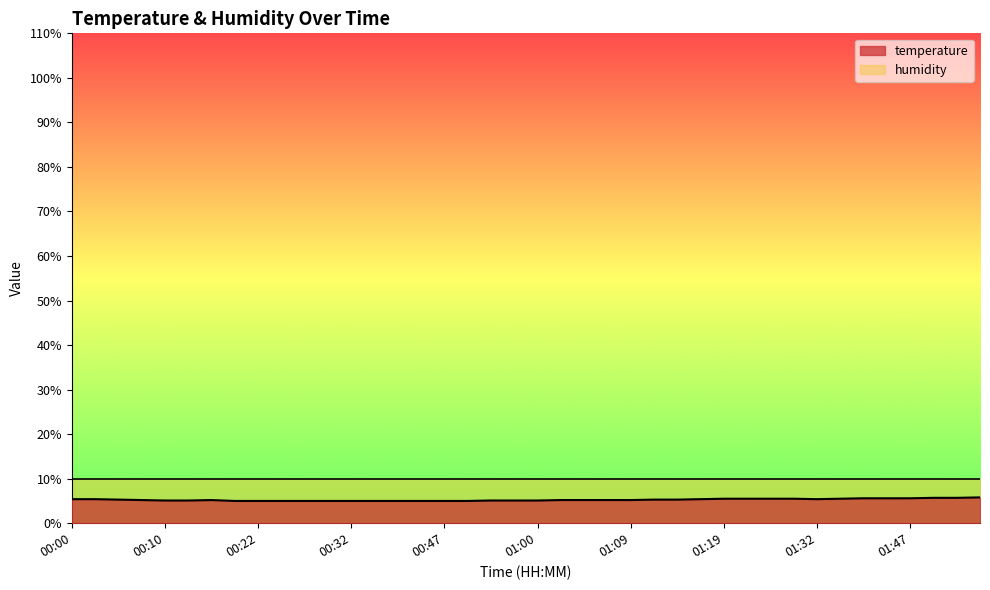

List the labels in order of value, smallest first.

00:19, 00:22, 00:24, 00:27, 00:29, 00:32, 00:34, 00:42, 00:44, 00:47, 00:49, 00:10, 00:12, 00:55, 00:57, 01:00, 00:07, 00:15, 01:02, 01:05, 01:07, 01:09, 00:05, 01:12, 01:14, 00:00, 00:02, 01:17, 01:32, 01:19, 01:24, 01:27, 01:29, 01:37, 01:42, 01:45, 01:47, 01:50, 01:55, 01:57